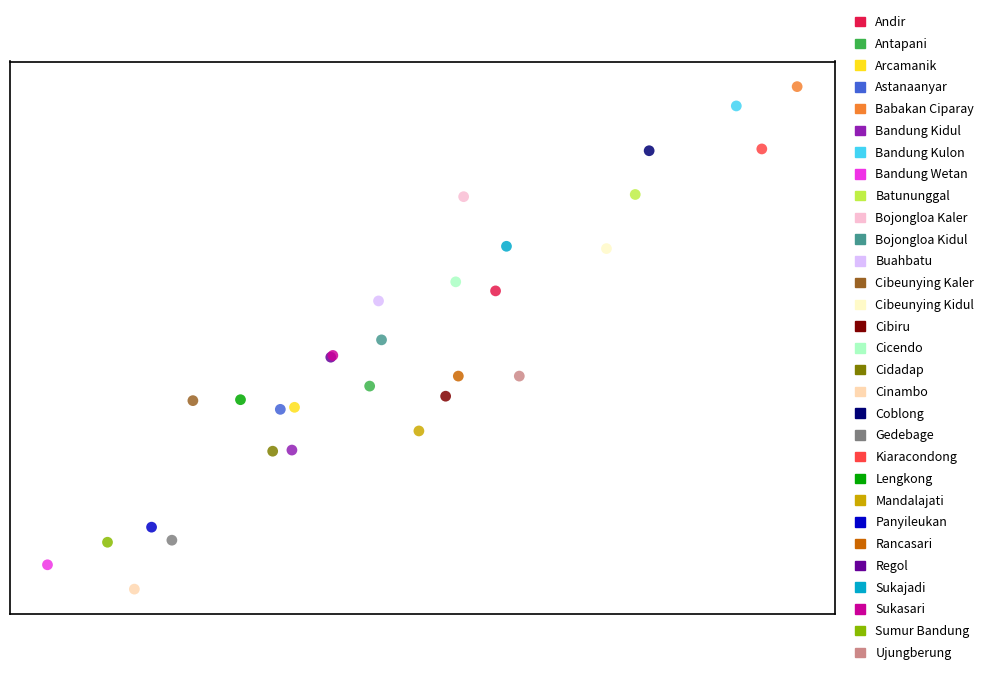

What are all the series names shown in the legend?

Andir, Antapani, Arcamanik, Astanaanyar, Babakan Ciparay, Bandung Kidul, Bandung Kulon, Bandung Wetan, Batununggal, Bojongloa Kaler, Bojongloa Kidul, Buahbatu, Cibeunying Kaler, Cibeunying Kidul, Cibiru, Cicendo, Cidadap, Cinambo, Coblong, Gedebage, Kiaracondong, Lengkong, Mandalajati, Panyileukan, Rancasari, Regol, Sukajadi, Sukasari, Sumur Bandung, Ujungberung